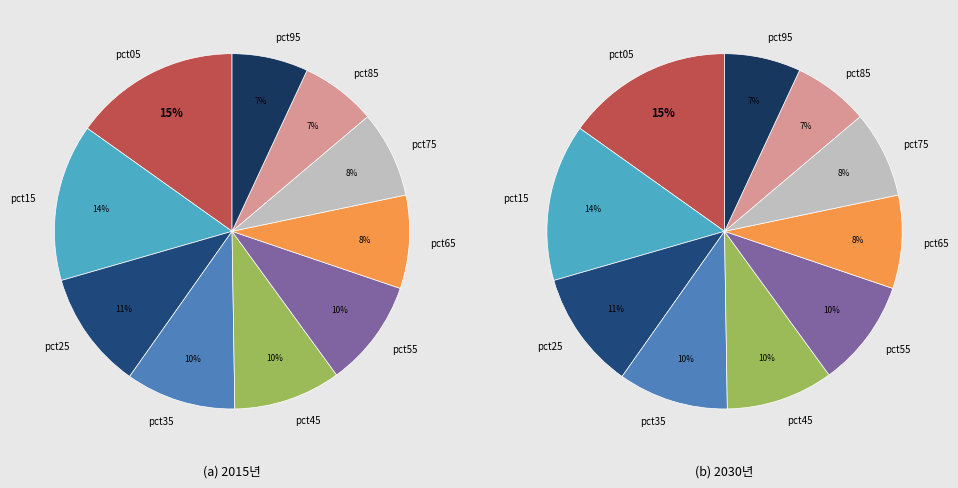

How many segments does this pie chart have?

10